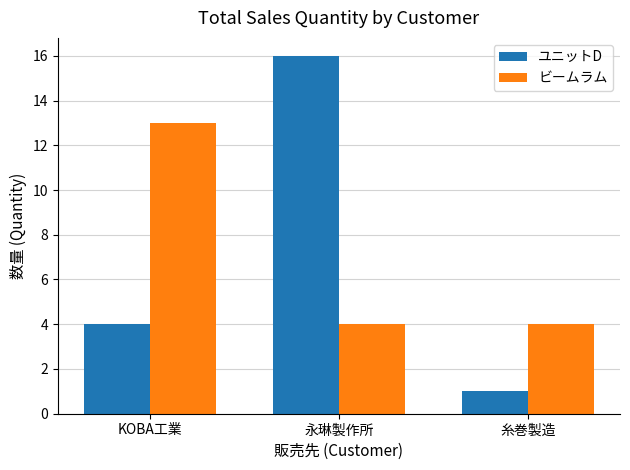

Which series changed the most between 永琳製作所 and 糸巻製造?

ユニットD